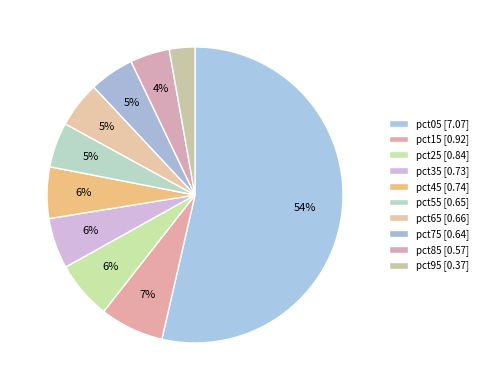

Is the sum of pct35 and pct15 greater than half?

No